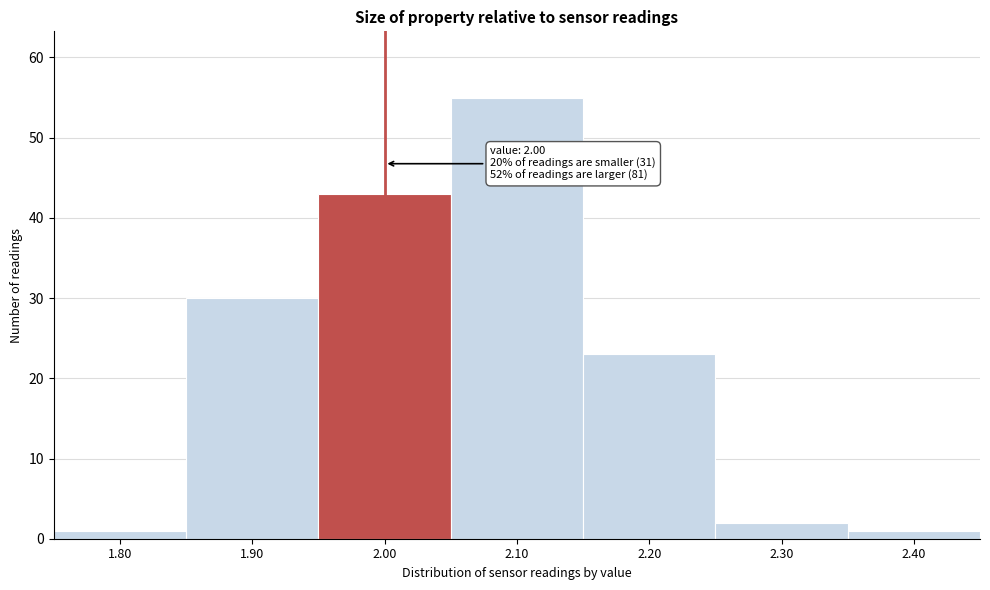

Over which range of the x-axis is the bar tallest?

2.05 to 2.15